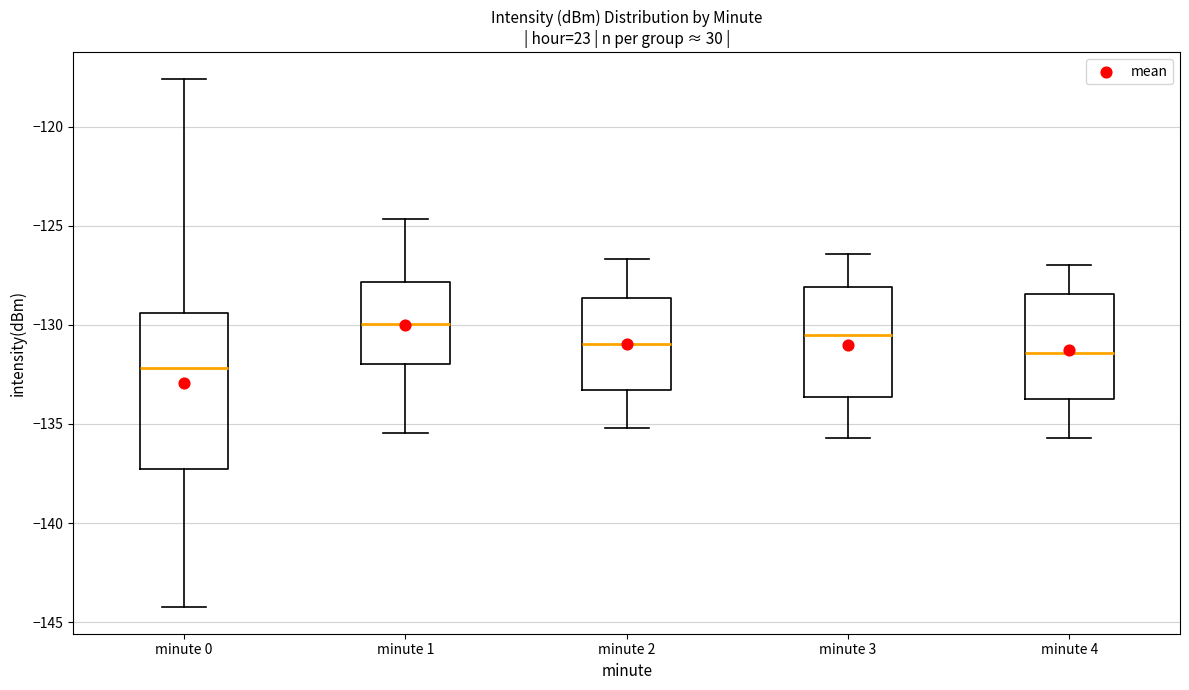

Comparing the boxes themselves (not the whiskers), which one is the tallest?

minute 0